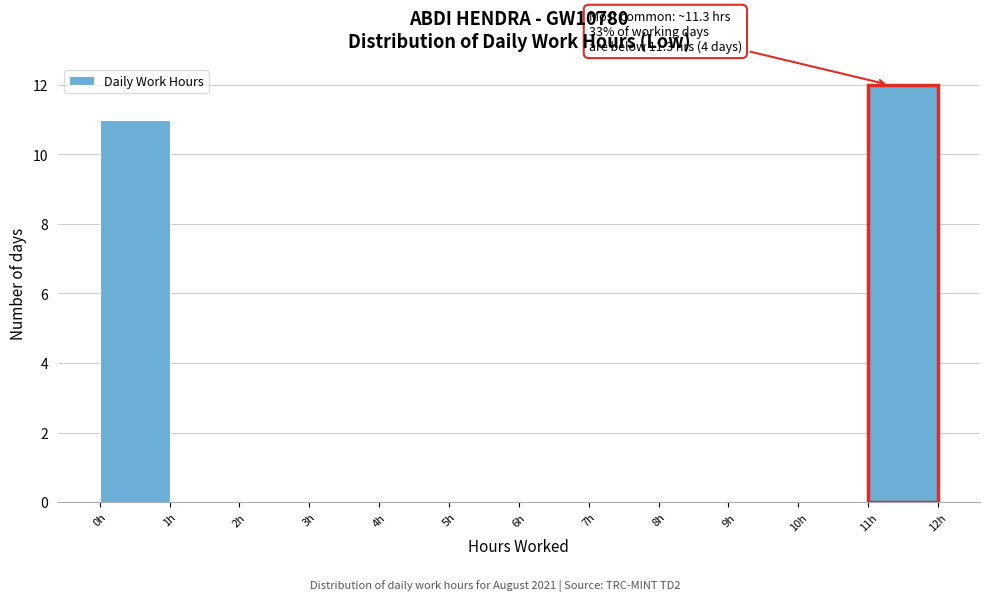

Over which range of the x-axis is the bar tallest?

11 to 12